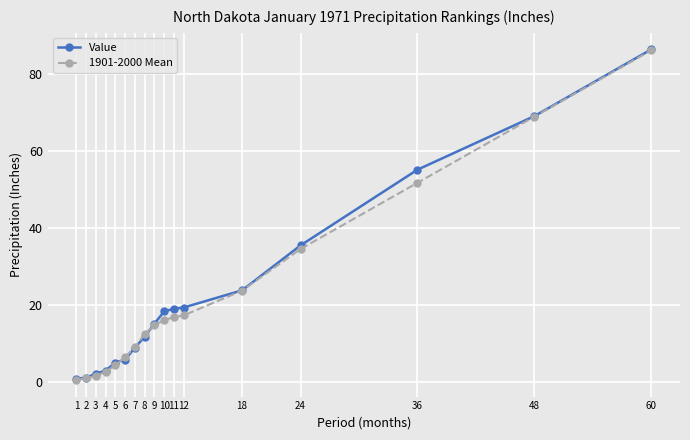

At which category is the sum across all series the highest?

60